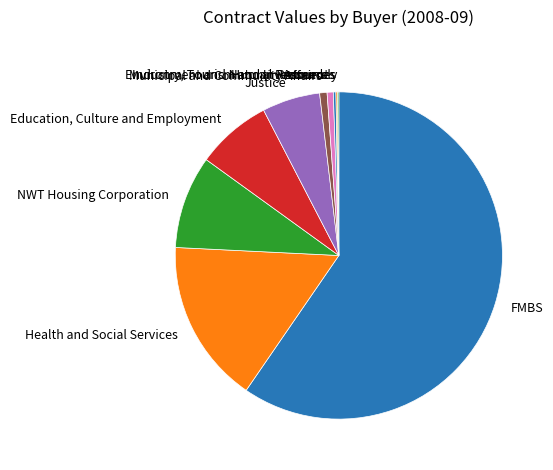

True or false: NWT Housing Corporation accounts for 2% of the total.

False